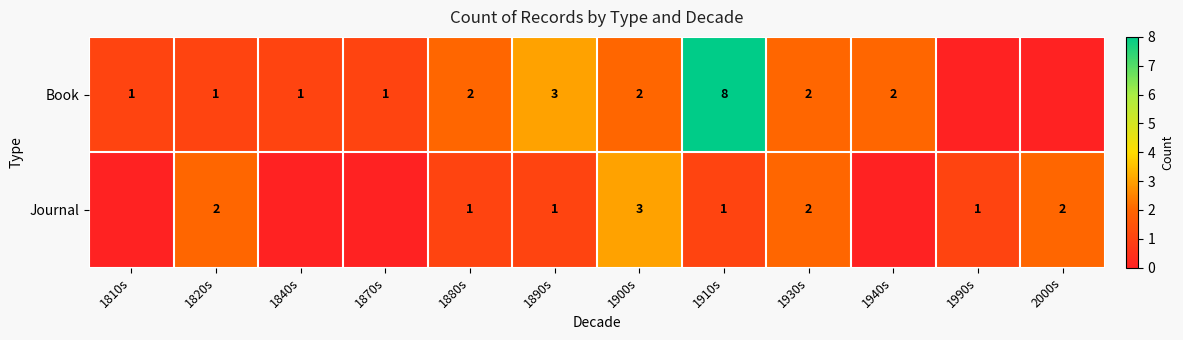

What is the total value across all series at 1910s?

9